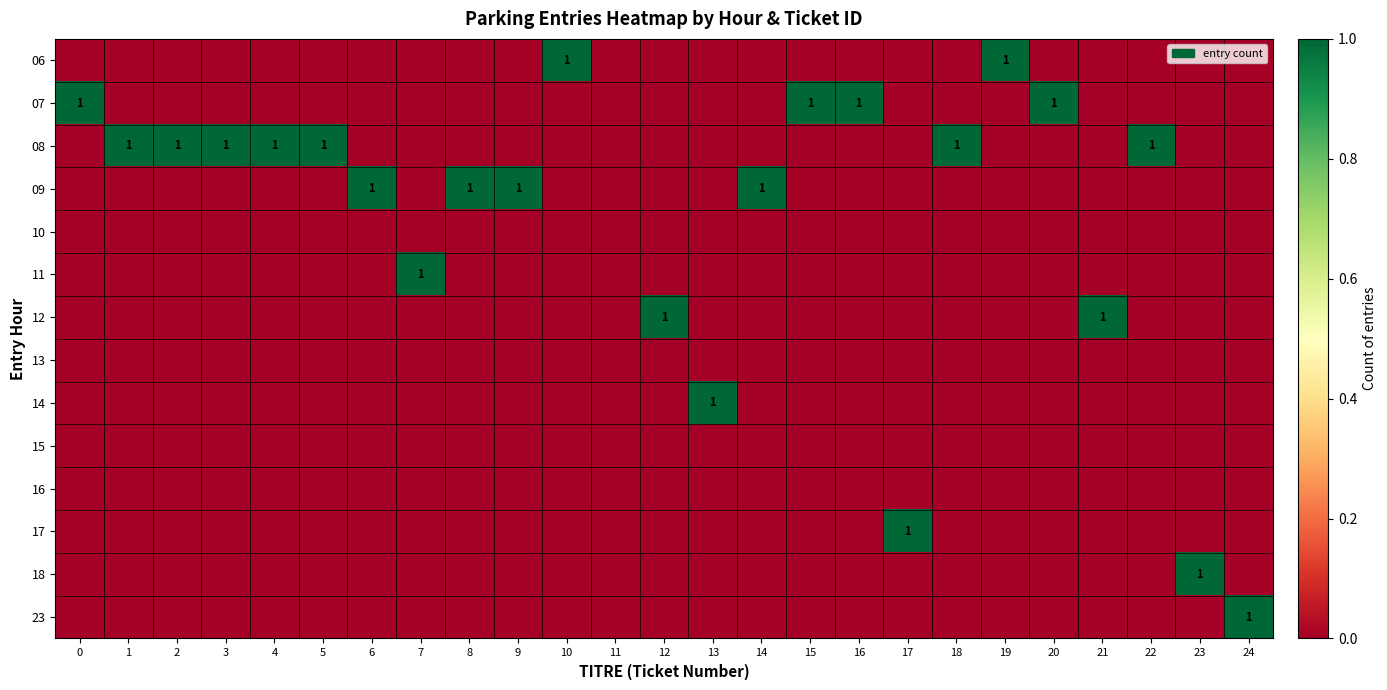

The 07 series shows 1 at 15. True or false?

True